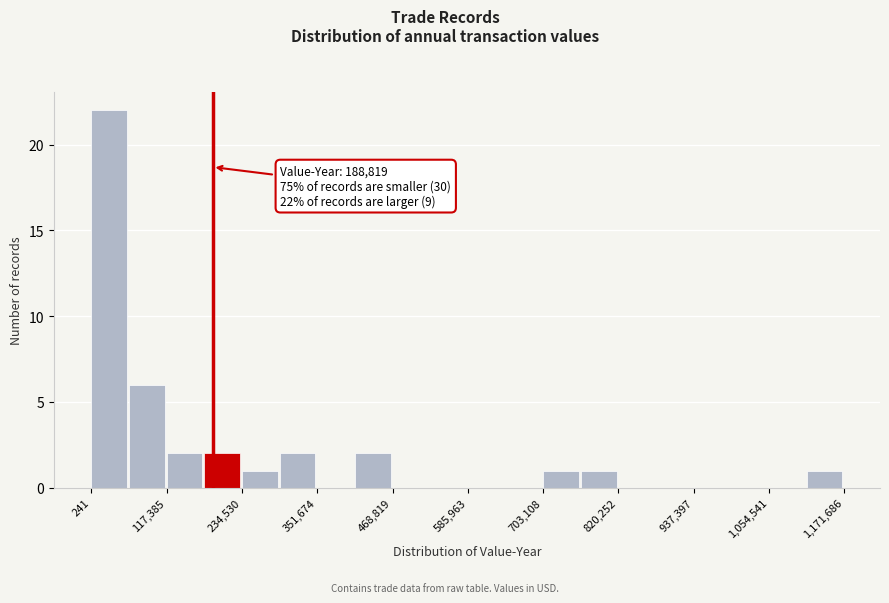

Read against the x-axis, roughly where is the centre of the tallest bar?

20000